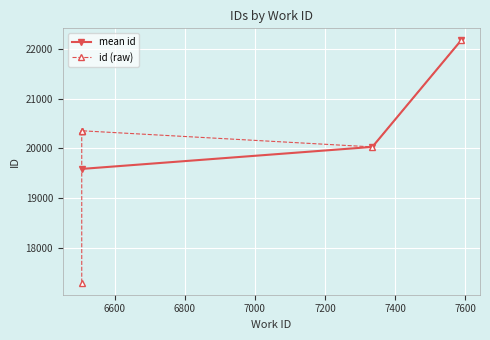

What is the minimum value for mean id?

19587.5